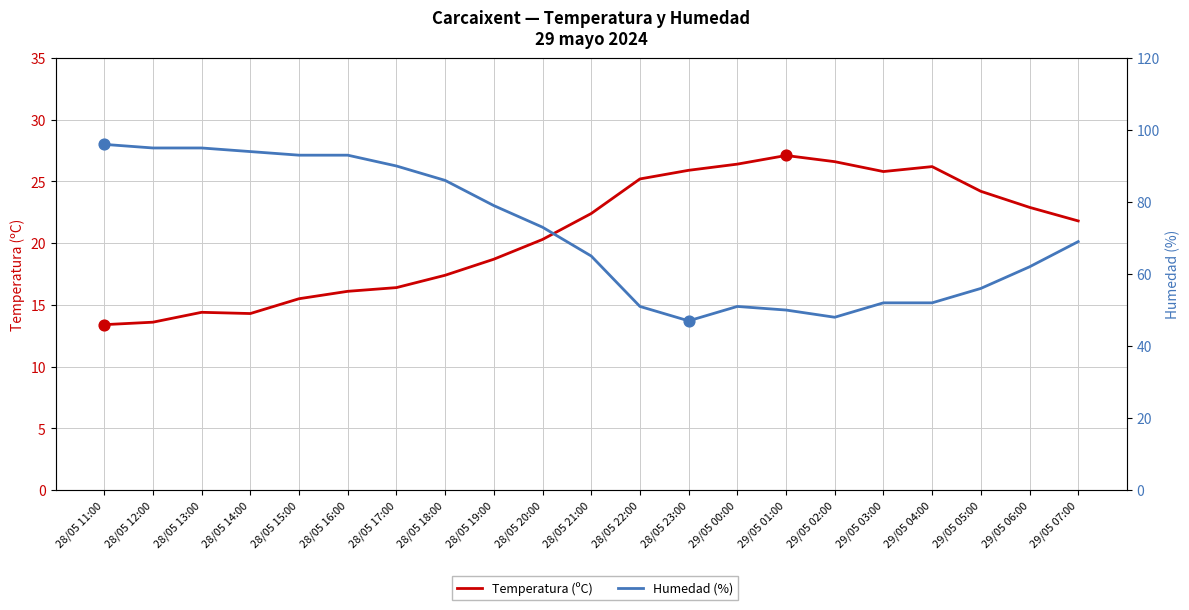

Which series contains the highest Y value?

Humedad (%)